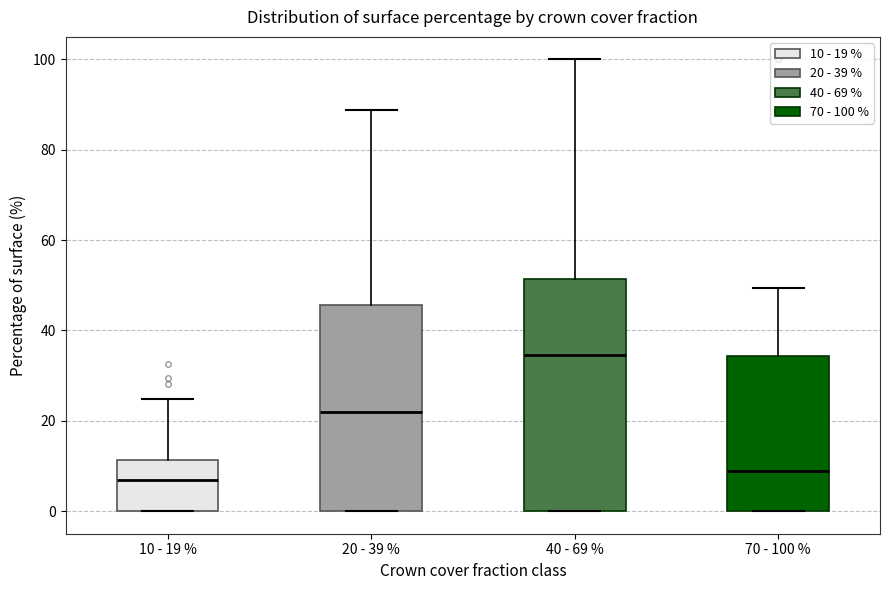

Reading left to right, transcribe this box plot: for each box, give where its median line is, the range the box spans, and where its two whiskers end, as read against the y-axis. The values are not printed on the chart, so give them approximately, as read against the axis.

10 - 19 %: median 6, box 0 to 12, whiskers 0 to 24
20 - 39 %: median 22, box 0 to 46, whiskers 0 to 88
40 - 69 %: median 34, box 0 to 52, whiskers 0 to 100
70 - 100 %: median 8, box 0 to 34, whiskers 0 to 50